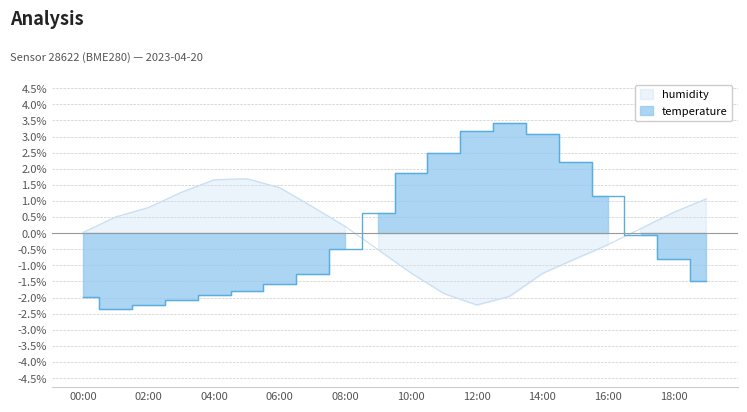

The temperature series shows -1.1 at 00:00. True or false?

False